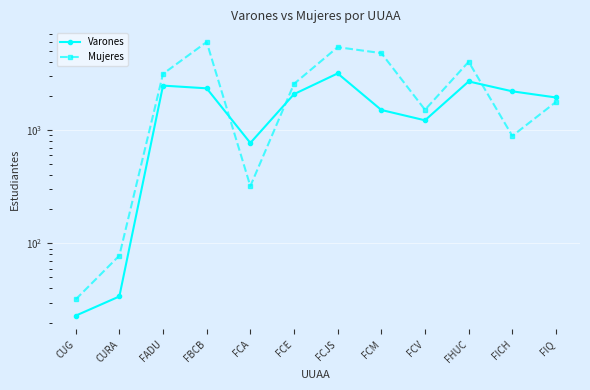

What is the difference between the Varones values at CUG and FCE?

2054